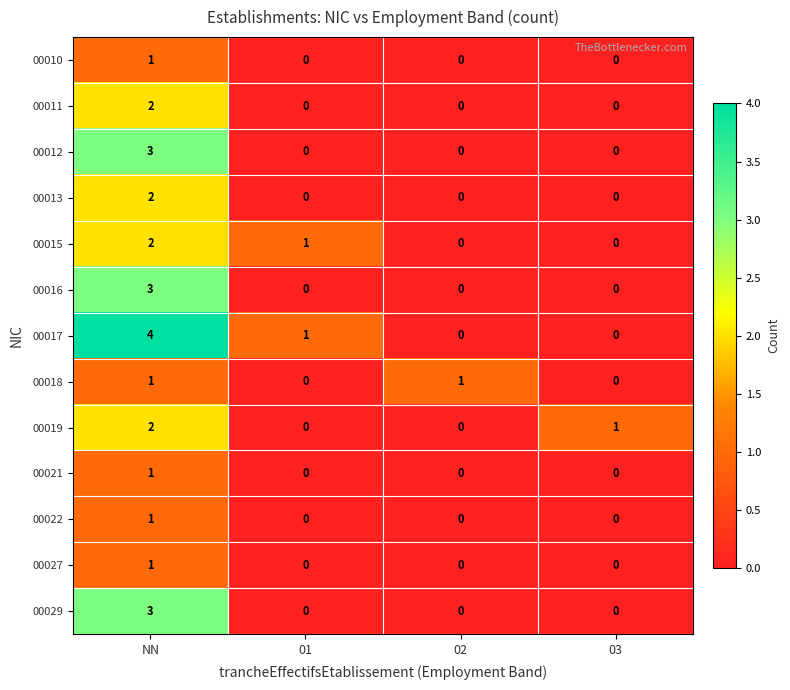

At which category does the chart reach its peak across all series?

NN